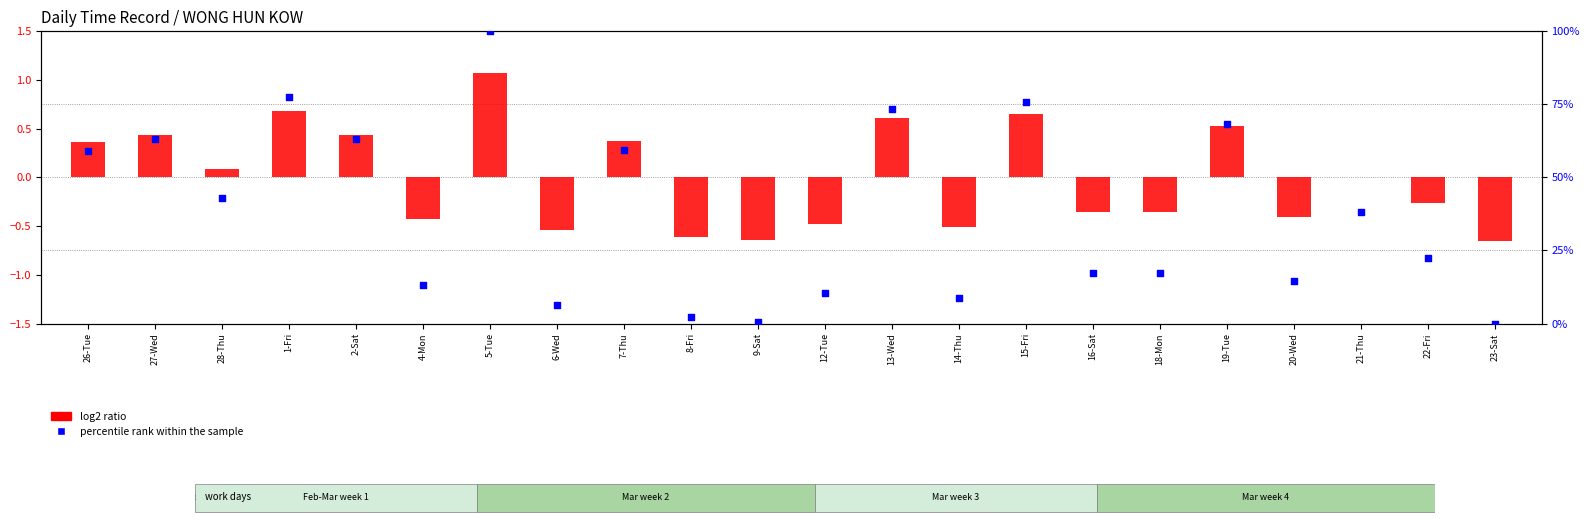

What is the total value across all series at 20-Wed?

14.1